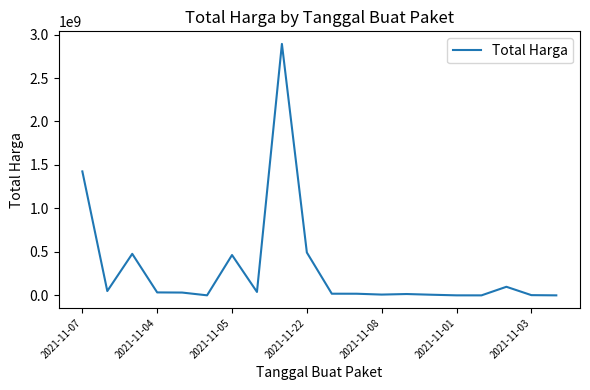

What is the maximum value shown in the chart?

2892122000